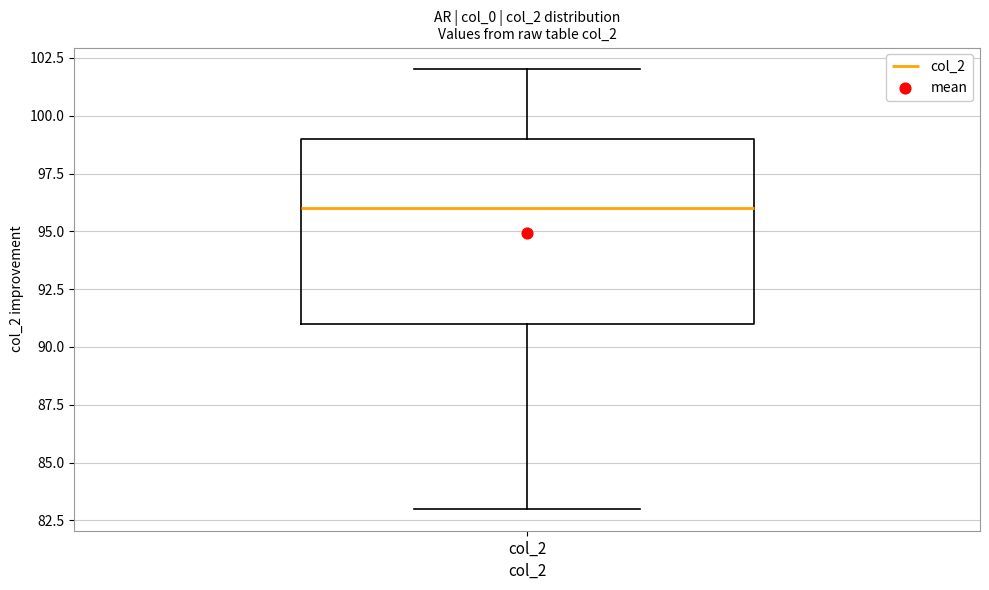

Where does the lower whisker of the box for col_2 end on the y-axis? The values are not printed on the chart, so give them approximately, as read against the axis.

83